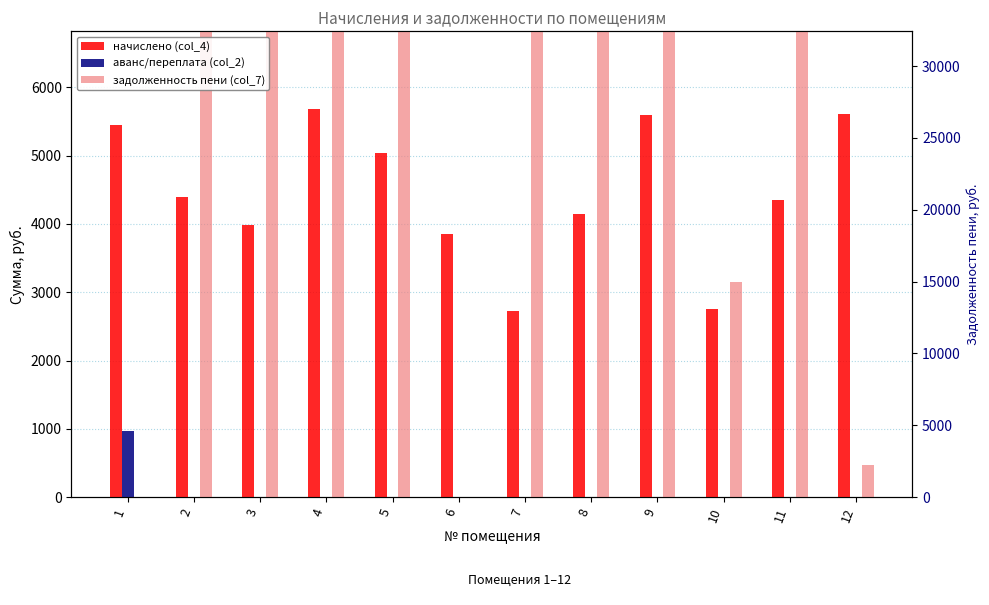

Reading left to right, transcribe all the data shown in this chart.

начислено (col_4): 5443.2	4387.2	3984.0	5683.2	5040.0	3849.6	2726.4	4147.2	5596.8	2755.2	4348.8	5606.4
аванс/переплата (col_2): 964.8	0.0	0.0	0.0	0.0	0.0	0.0	0.0	0.0	0.0	0.0	0.0
задолженность пени (col_7): 0.0	29471.0	26762.6	9599.1	9783.6	0.0	10014.0	22731.0	24417.7	3151.3	29213.0	467.2